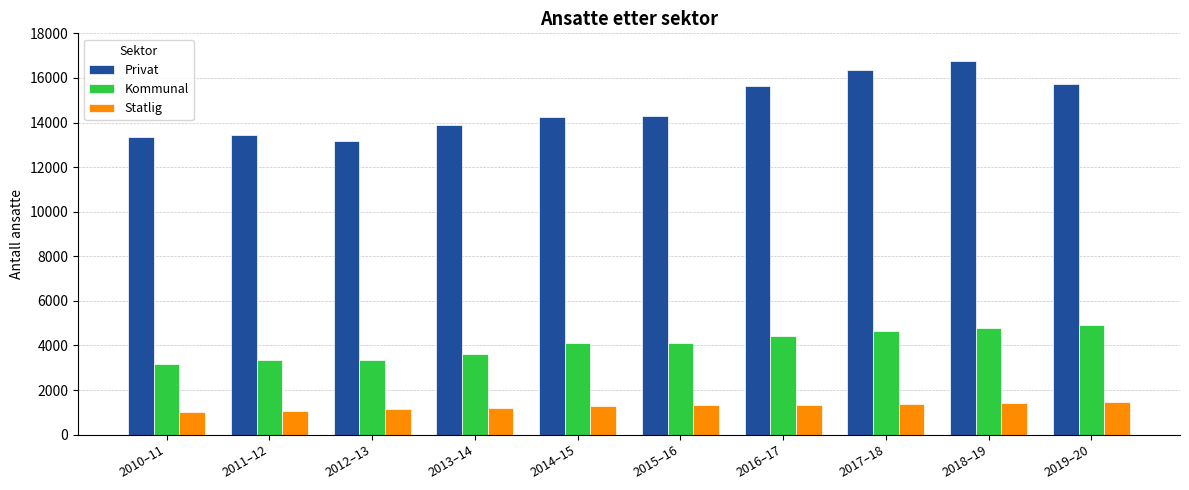

What is the maximum value shown in the chart?

16749